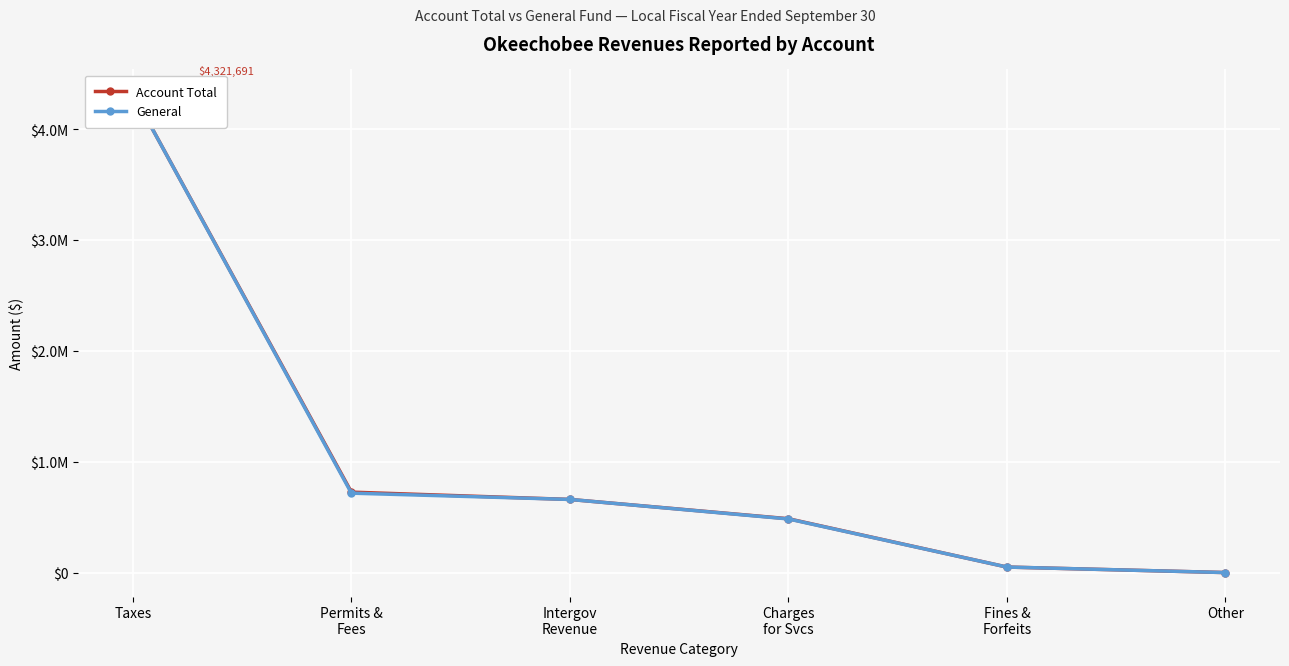

Between Taxes and Intergov
Revenue, which series saw the biggest shift?

Account Total